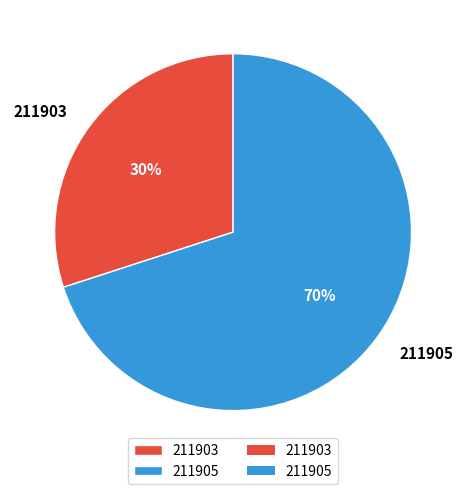

The 211903 slice represents 30% of the pie. True or false?

True